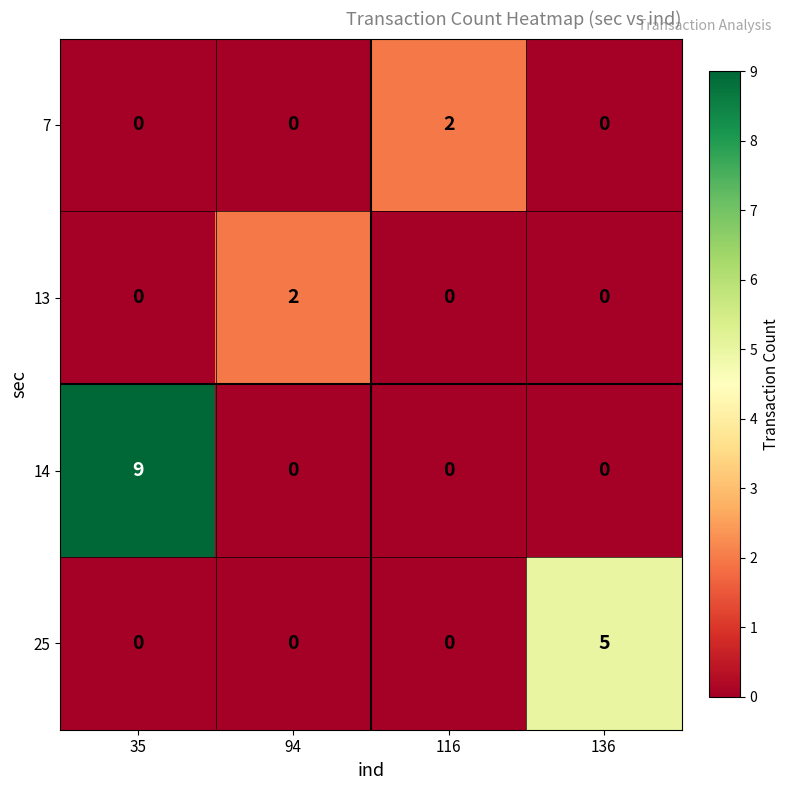

Count the number of categories in the chart.

4